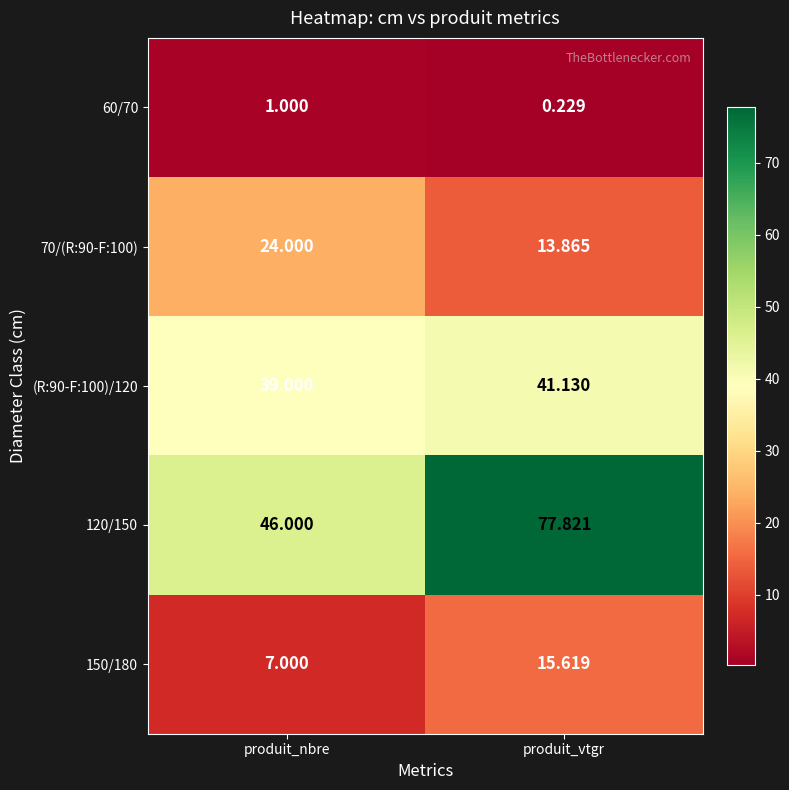

At which label does 120/150 first exceed 77?

produit_vtgr